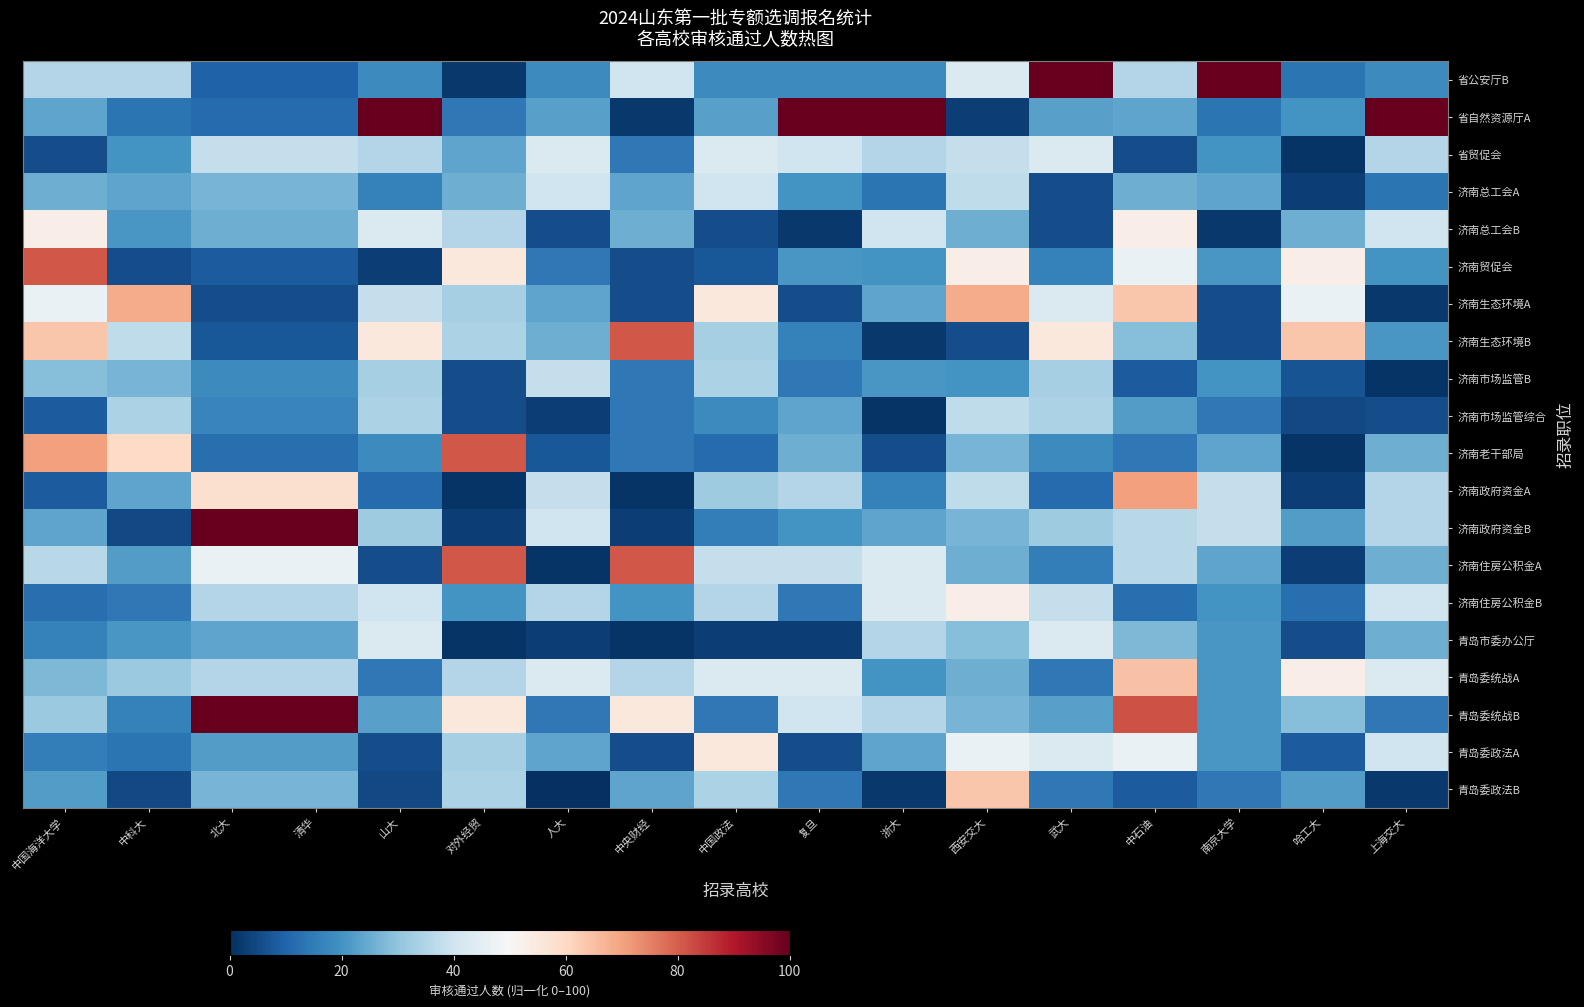

What is the difference between the highest and lowest values at 中央财经?

80.0